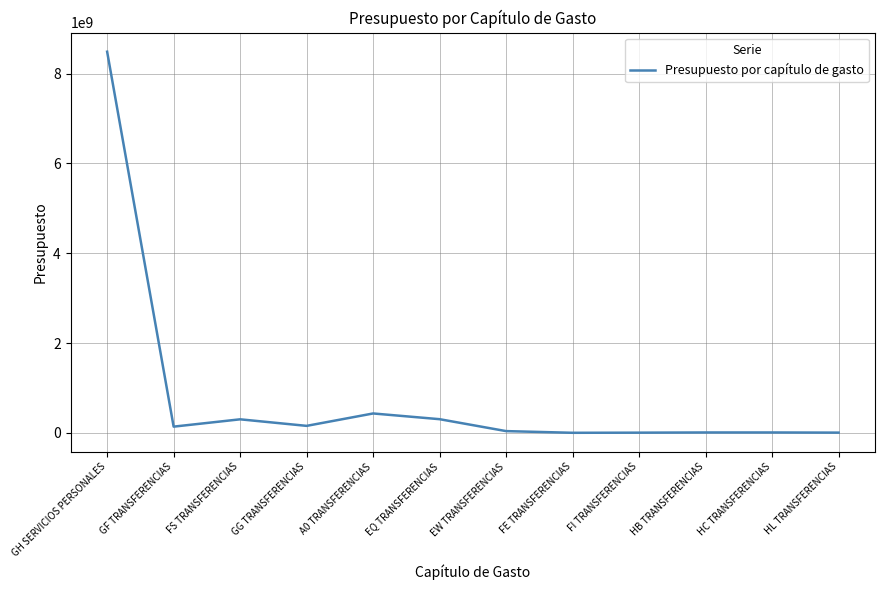

What is the difference between the maximum and minimum values?

8487740202